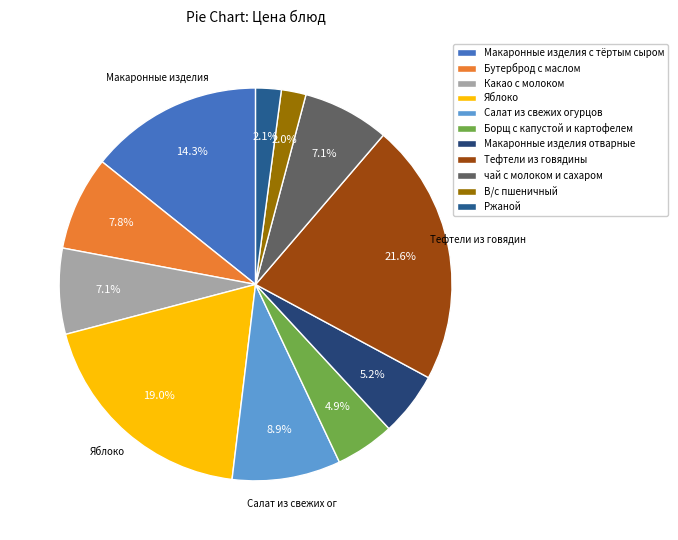

Which slice is the largest?

Тефтели из говядины